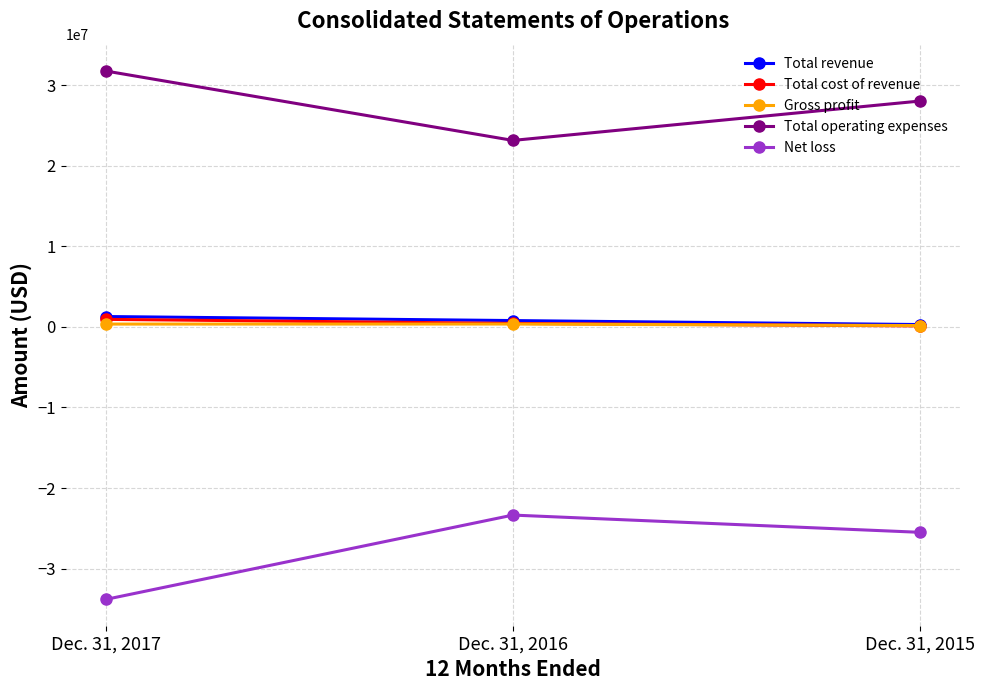

Rank the categories by Total cost of revenue value from highest to lowest.

Dec. 31, 2017, Dec. 31, 2016, Dec. 31, 2015